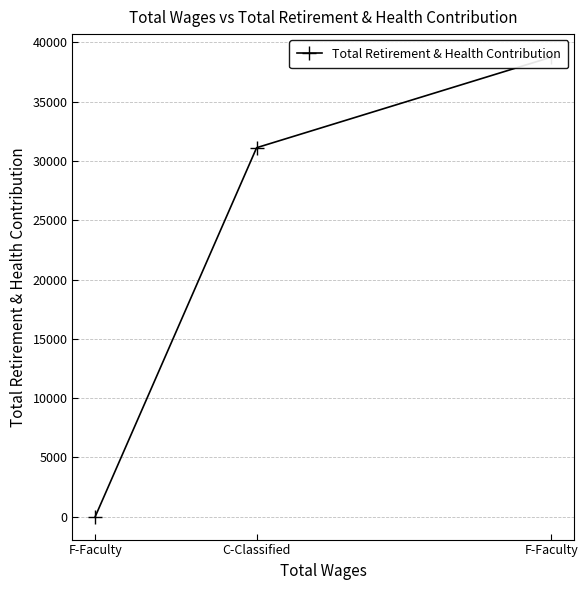

Which label corresponds to the smallest value in the chart?

F-Faculty